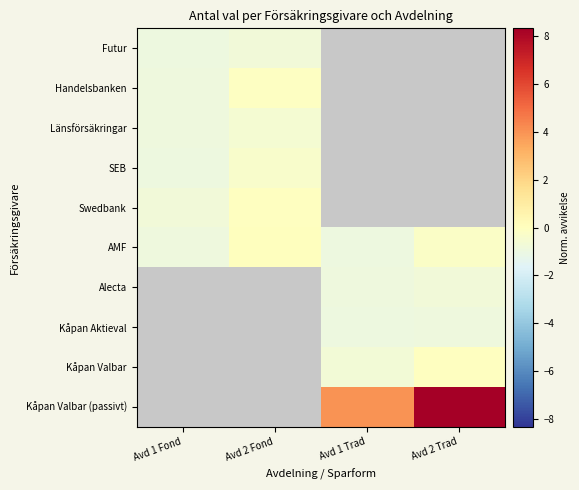

True or false: SEB has a value of -0.4 at Avd 1 Fond.

False